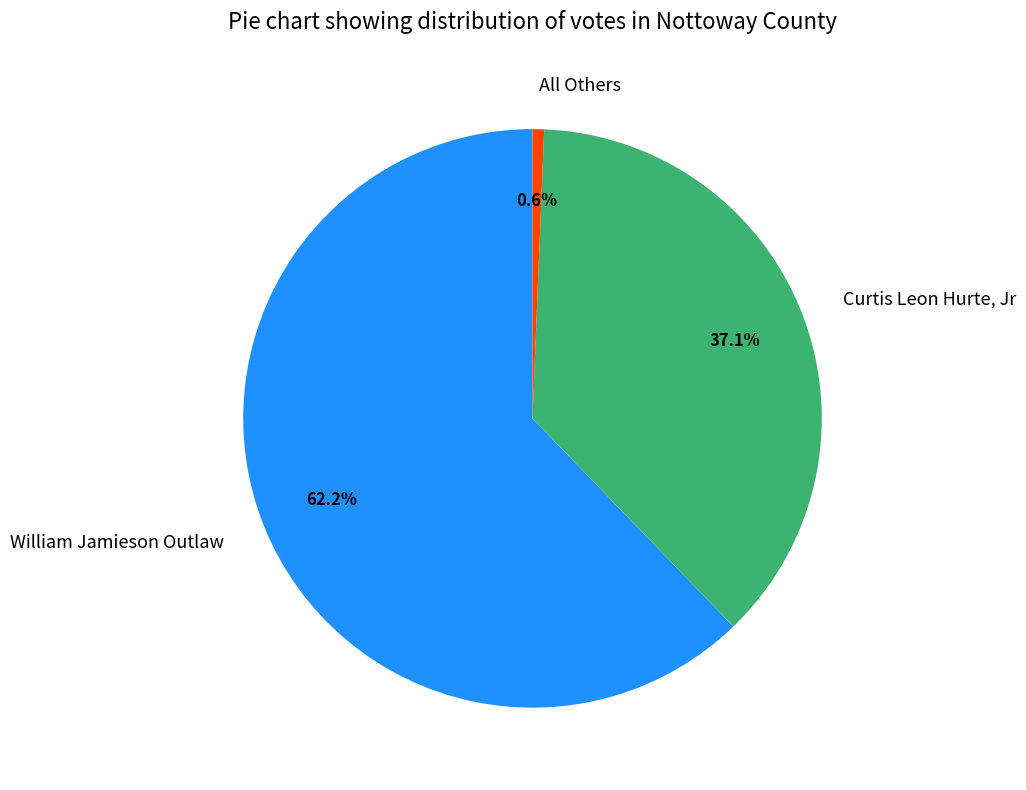

Is it true that Curtis Leon Hurte, Jr is 37% of the pie?

True